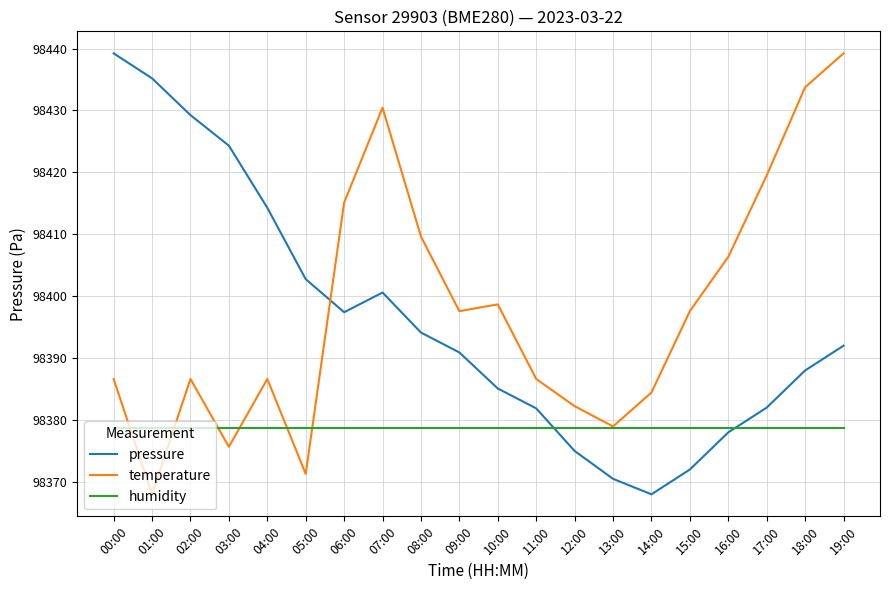

At which label does pressure reach its peak?

00:00